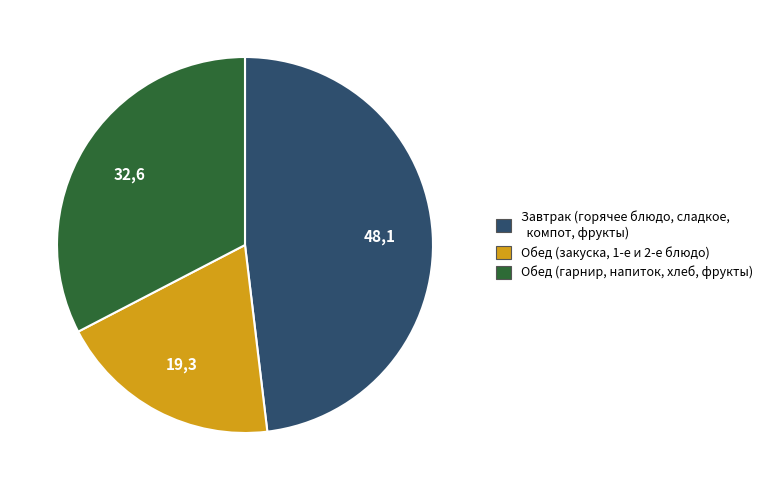

Does any single category account for the majority?

No